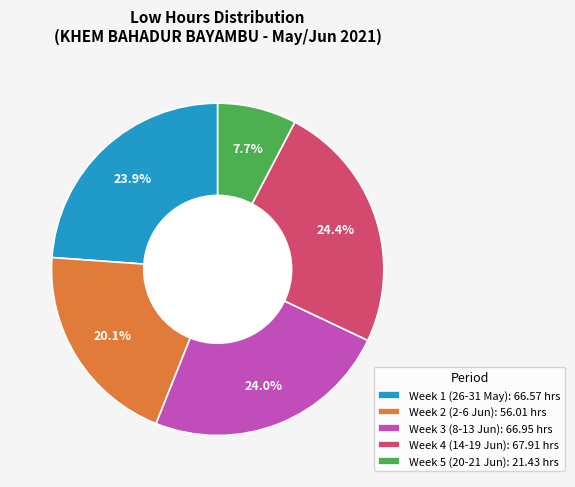

Combined, what portion of the pie is Week 1 (26-31 May): 66.57 hrs and Week 3 (8-13 Jun): 66.95 hrs?

47.9%